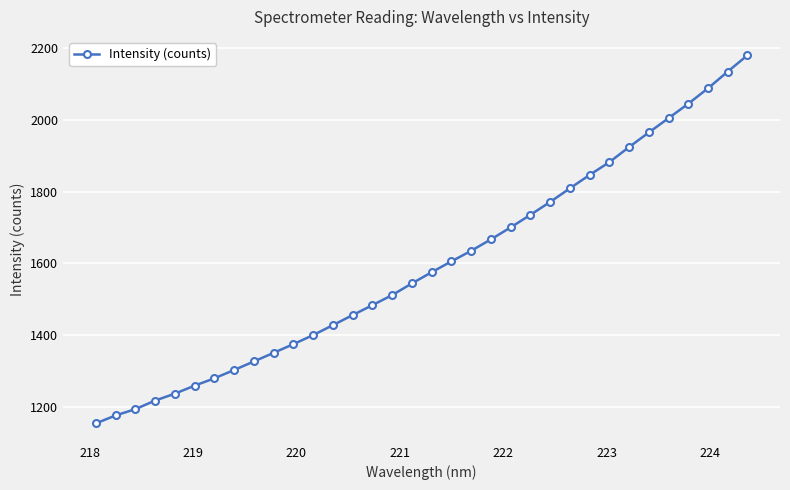

What is the maximum value shown in the chart?

2180.4